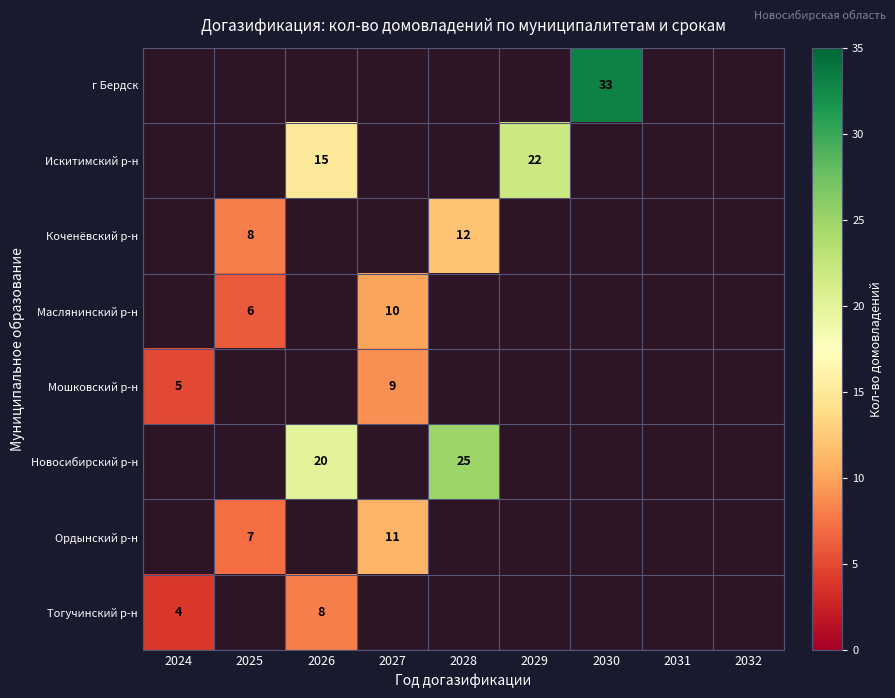

What is the spread (max minus min) of values at 2026?

20